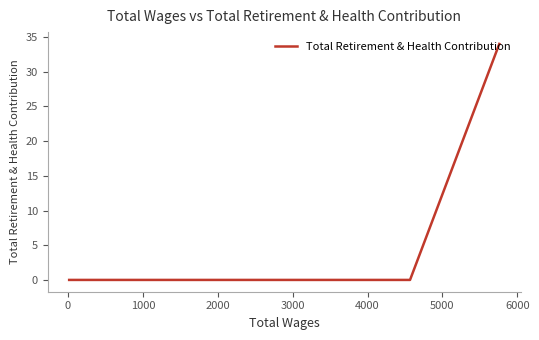

How many lines are shown in the chart?

1